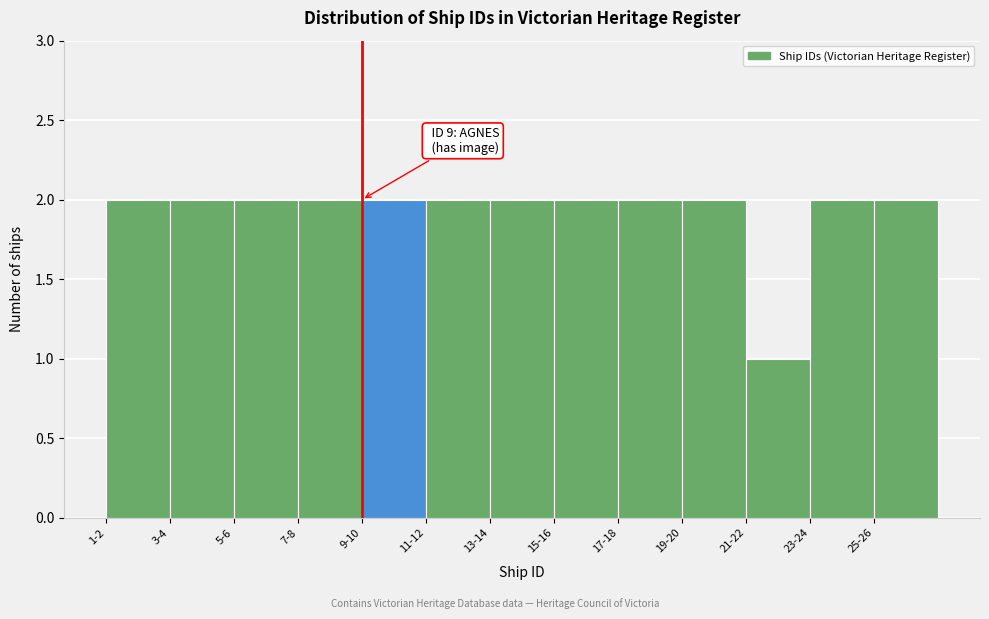

Reading left to right, extract all data points from this chart.

2	2	2	2	2	2	2	2	2	2	1	2	2